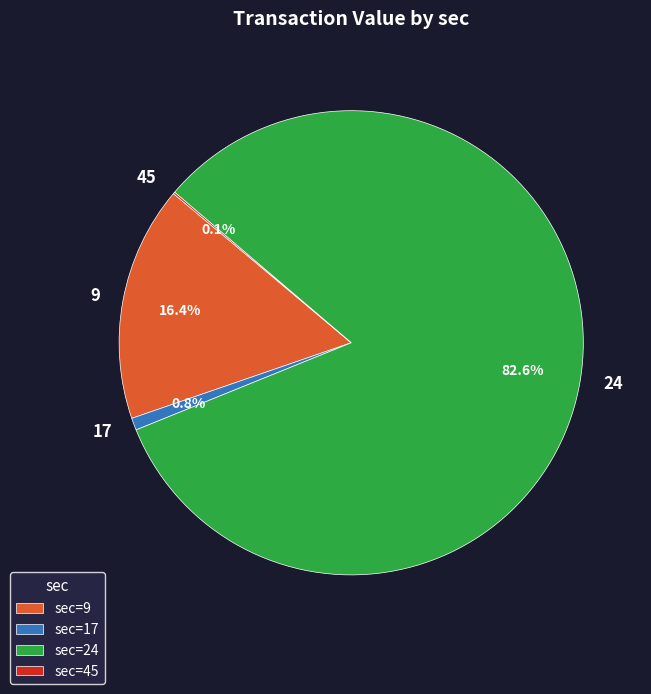

What percentage is the 17 slice, to the nearest percent?

1%